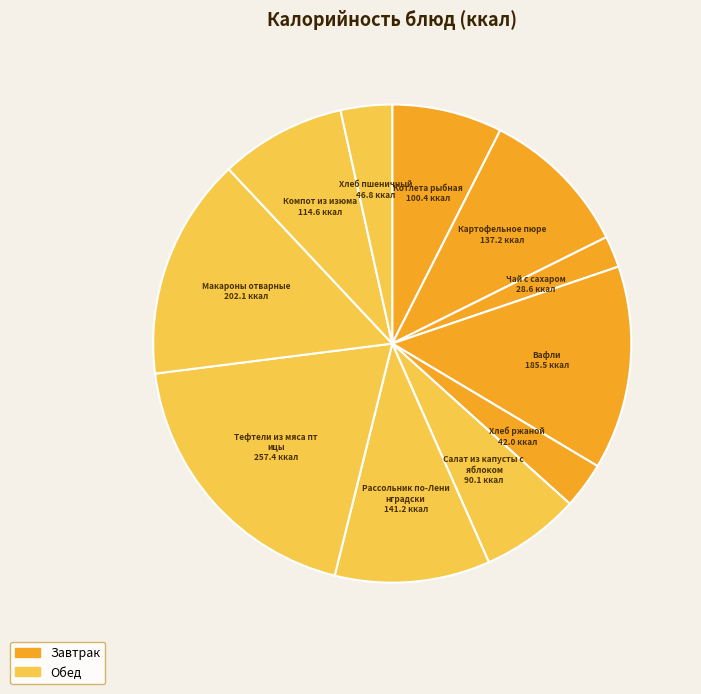

Rank the categories by value from lowest to highest.

Чай с сахаром, Хлеб ржаной, Хлеб пшеничный, Салат из капусты с яблоком, Котлета рыбная, Компот из изюма, Картофельное пюре, Рассольник по-Ленинградски, Вафли, Макароны отварные, Тефтели из мяса птицы